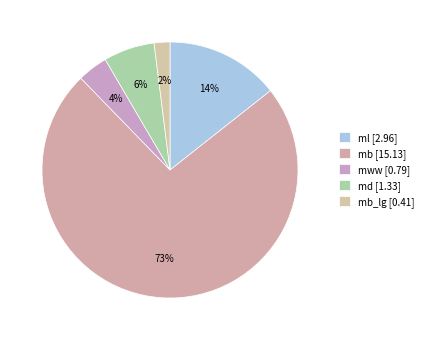

How many slices are in this pie chart?

5